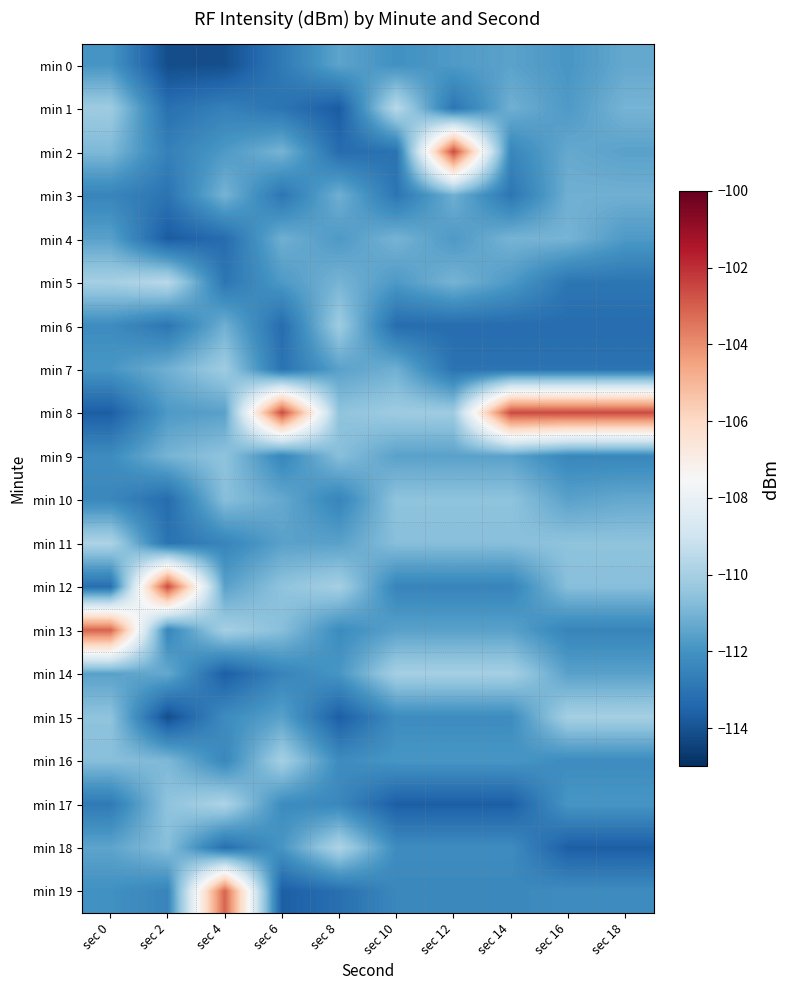

What is the spread (max minus min) of values at sec 4?

11.0